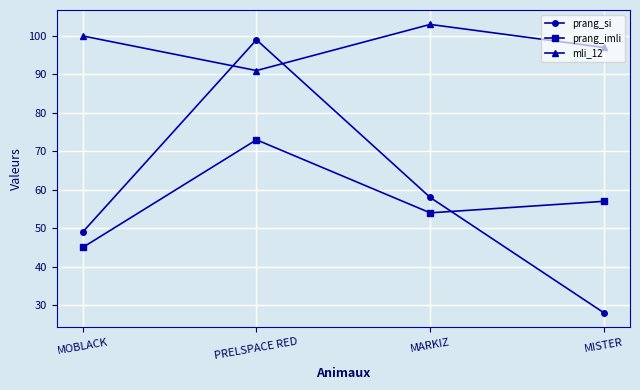

At which category does prang_imli reach its first local valley?

MARKIZ